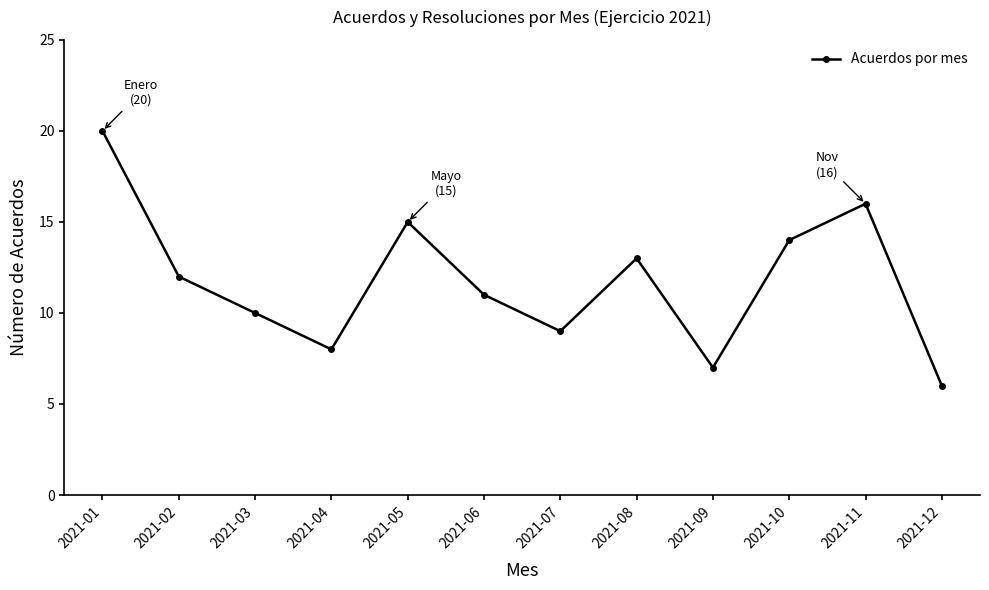

Is it true that the value at 2021-01 is 5?

False